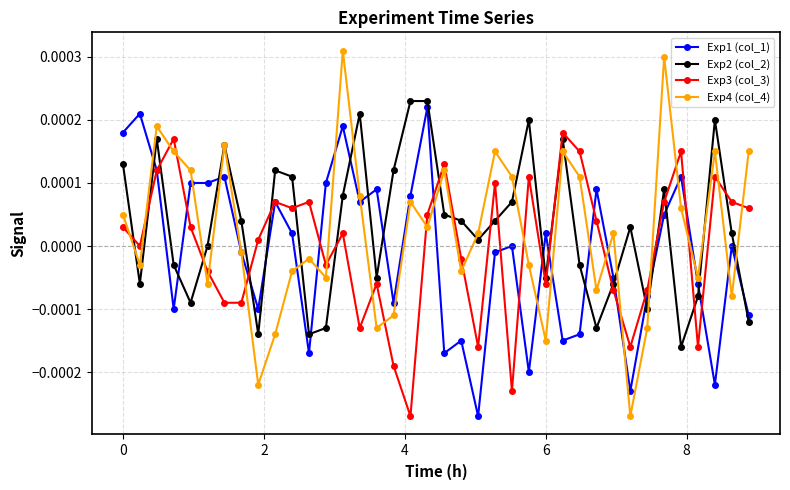

List the series in order of their overall mean, lowest first.

Exp1 (col_1), Exp3 (col_3), Exp4 (col_4), Exp2 (col_2)